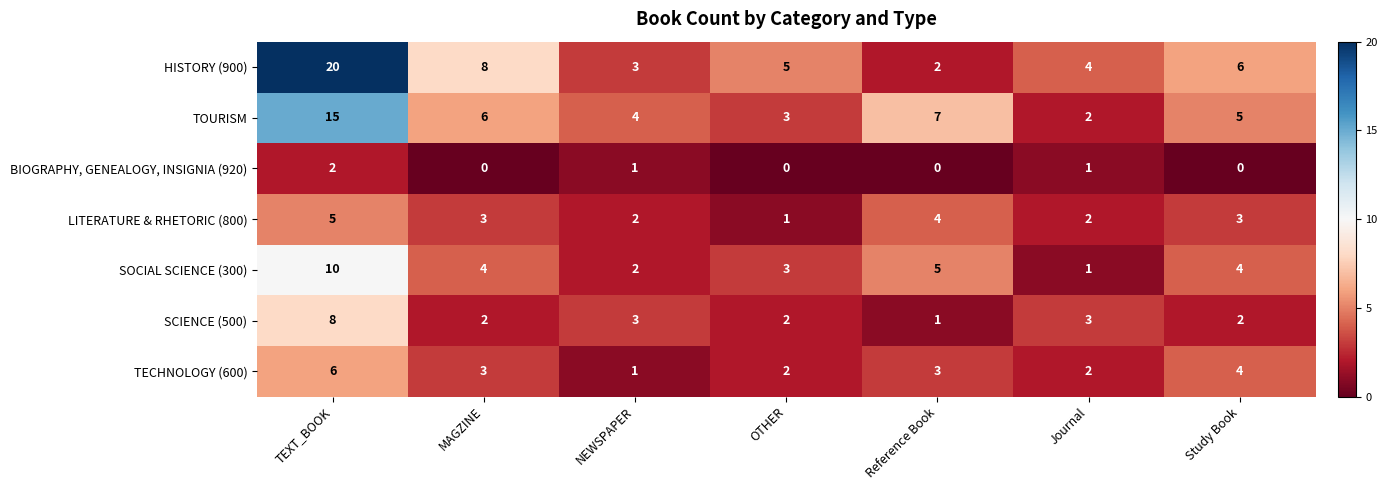

What is the average value of the TECHNOLOGY (600) series?

3